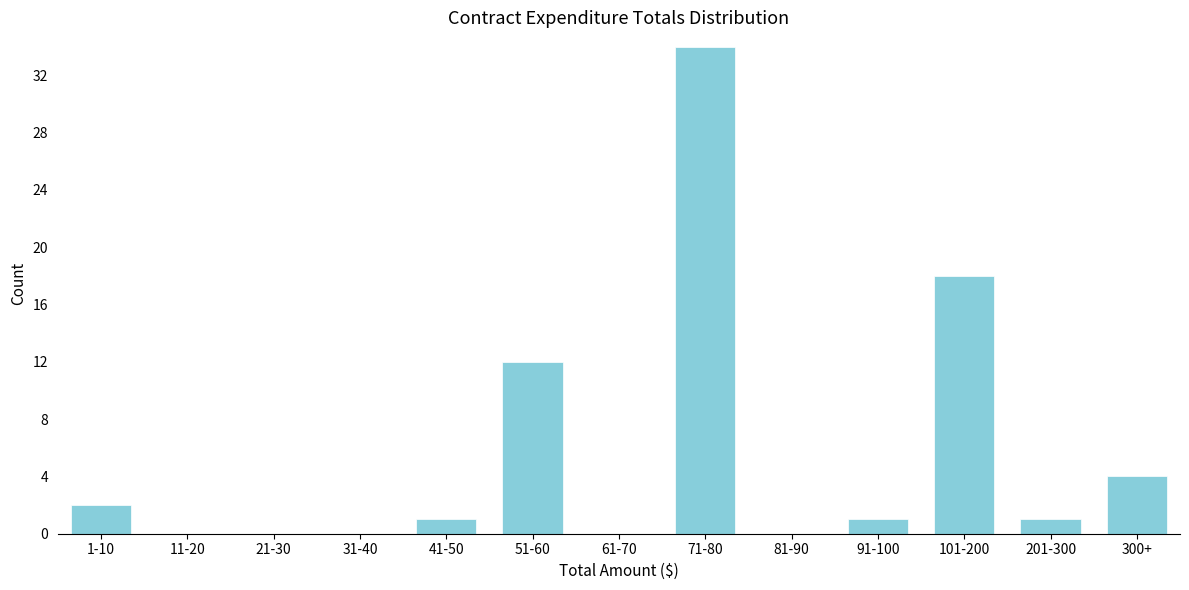

Reading right to left, transcribe all the data shown in this chart.

300+=4	201-300=1	101-200=18	91-100=1	81-90=0	71-80=34	61-70=0	51-60=12	41-50=1	31-40=0	21-30=0	11-20=0	1-10=2